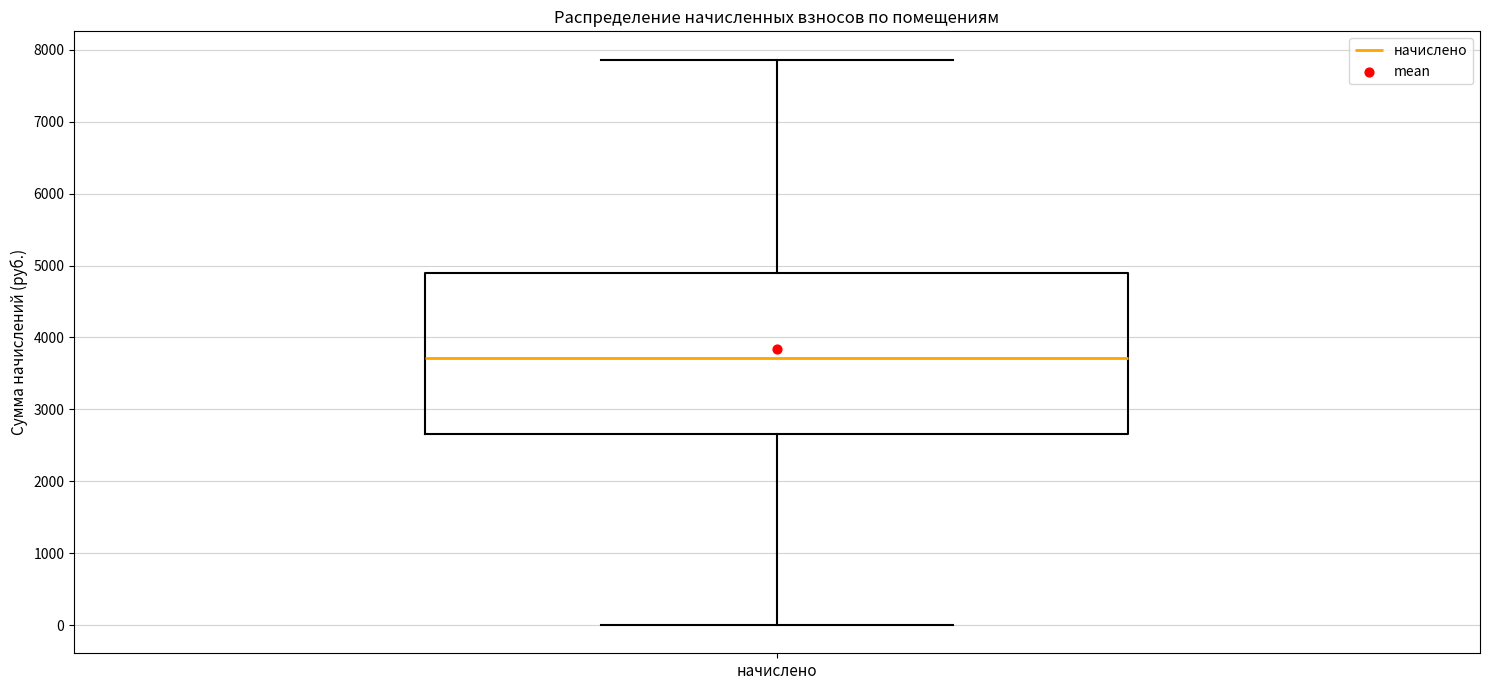

Transcribe this box plot: give where the median line is, the range the box spans, and where the two whiskers end, as read against the y-axis. The values are not printed on the chart, so give them approximately, as read against the axis.

median 3700, box 2700 to 4900, whiskers 0 to 7900